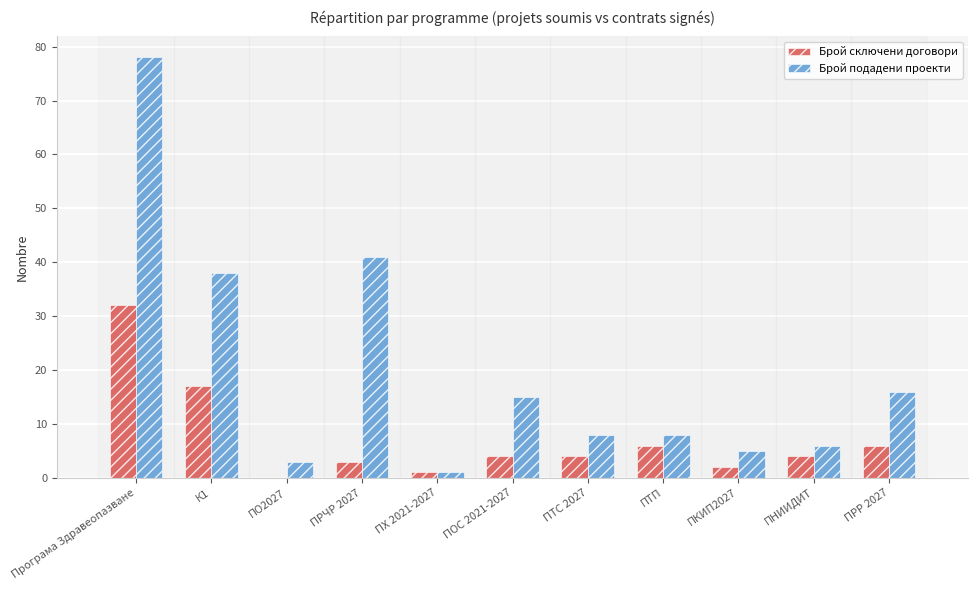

What is the difference between the Брой подадени проекти values at ПХ 2021-2027 and ПТС 2027?

7